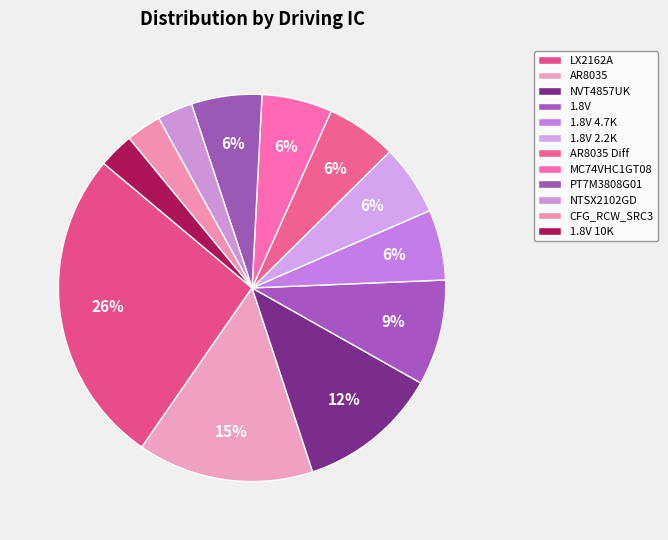

To the nearest percent, what is the difference between the largest and smallest slice percentages?

24%